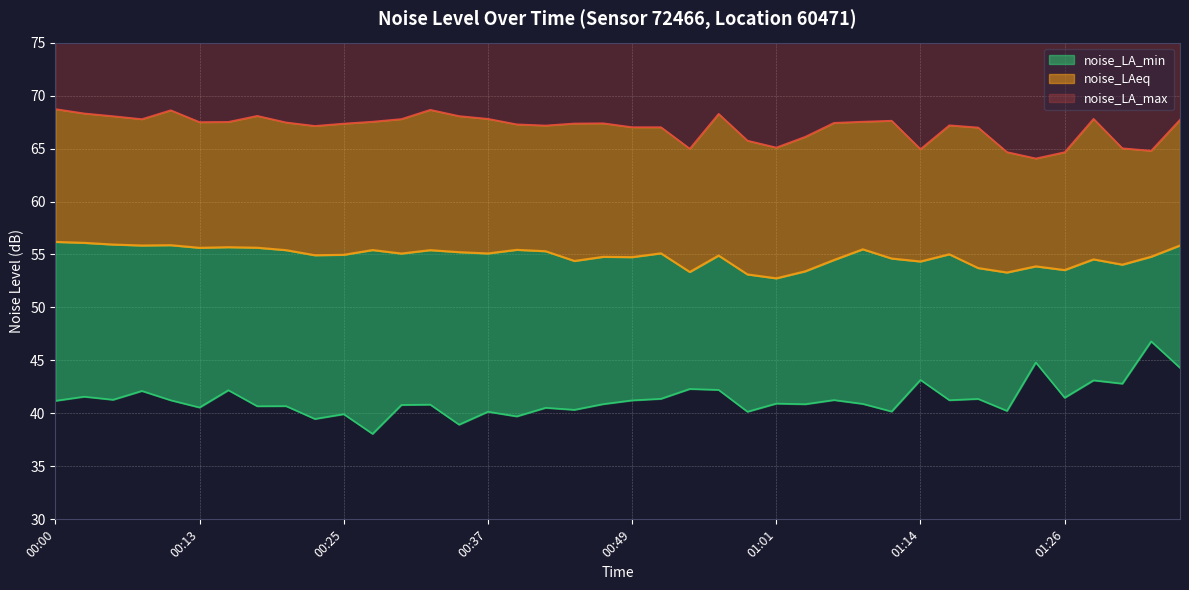

At which category does noise_LA_max reach its first local peak?

00:10